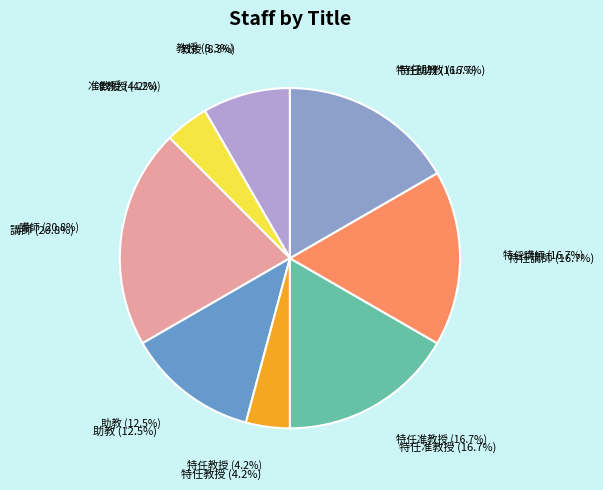

How many slices are in this pie chart?

8